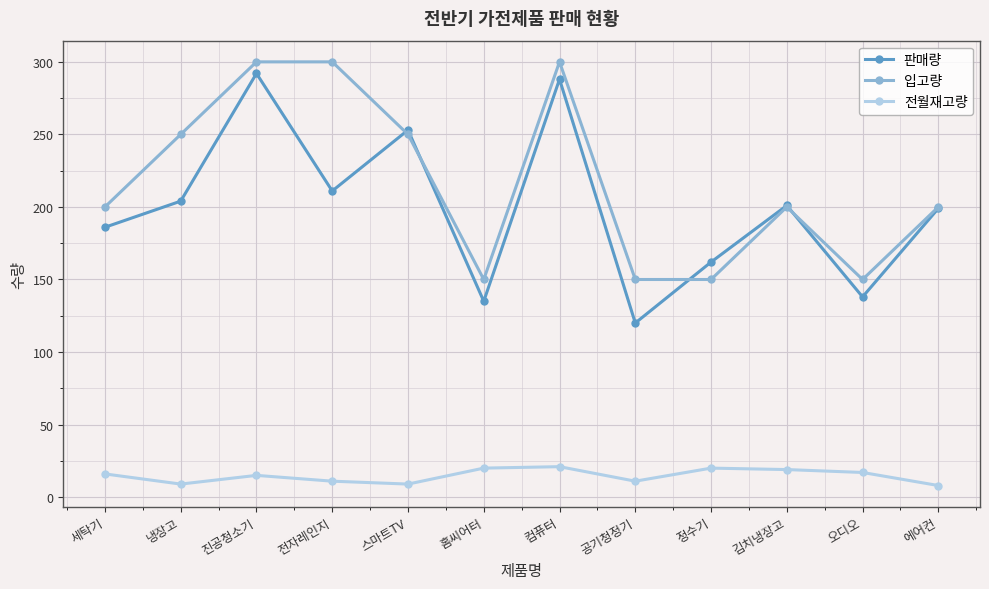

True or false: 전월재고량 has more than 1 points higher than both neighbors.

True